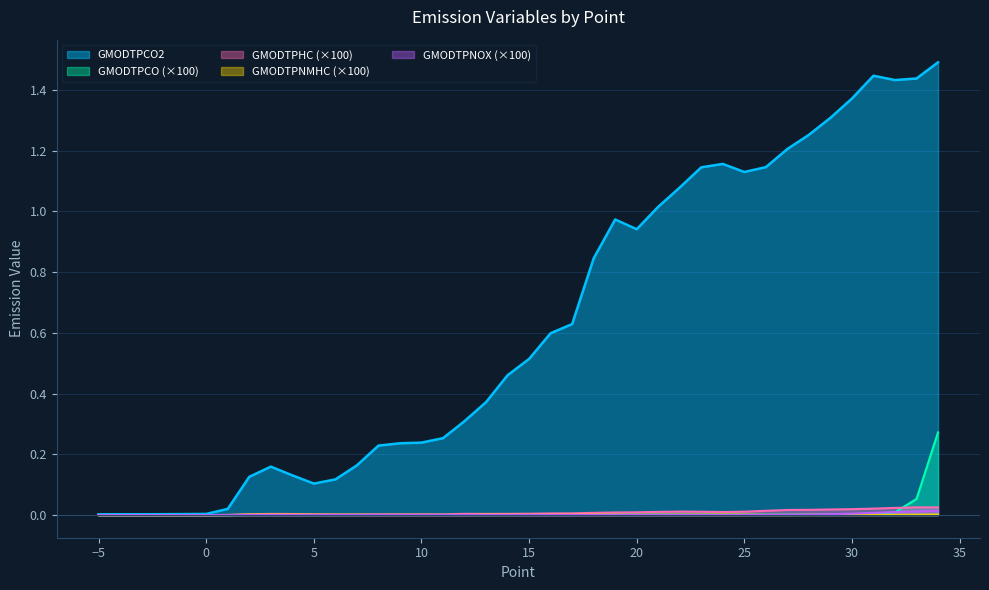

Which series ends up on top after the final intersection of GMODTPCO and GMODTPNOX?

GMODTPCO